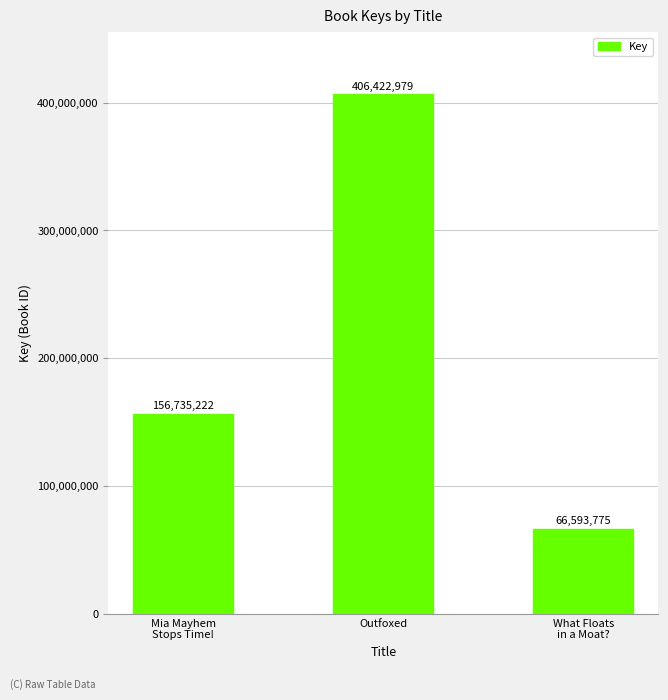

Reading left to right, transcribe all the data shown in this chart.

156735222	406422979	66593775